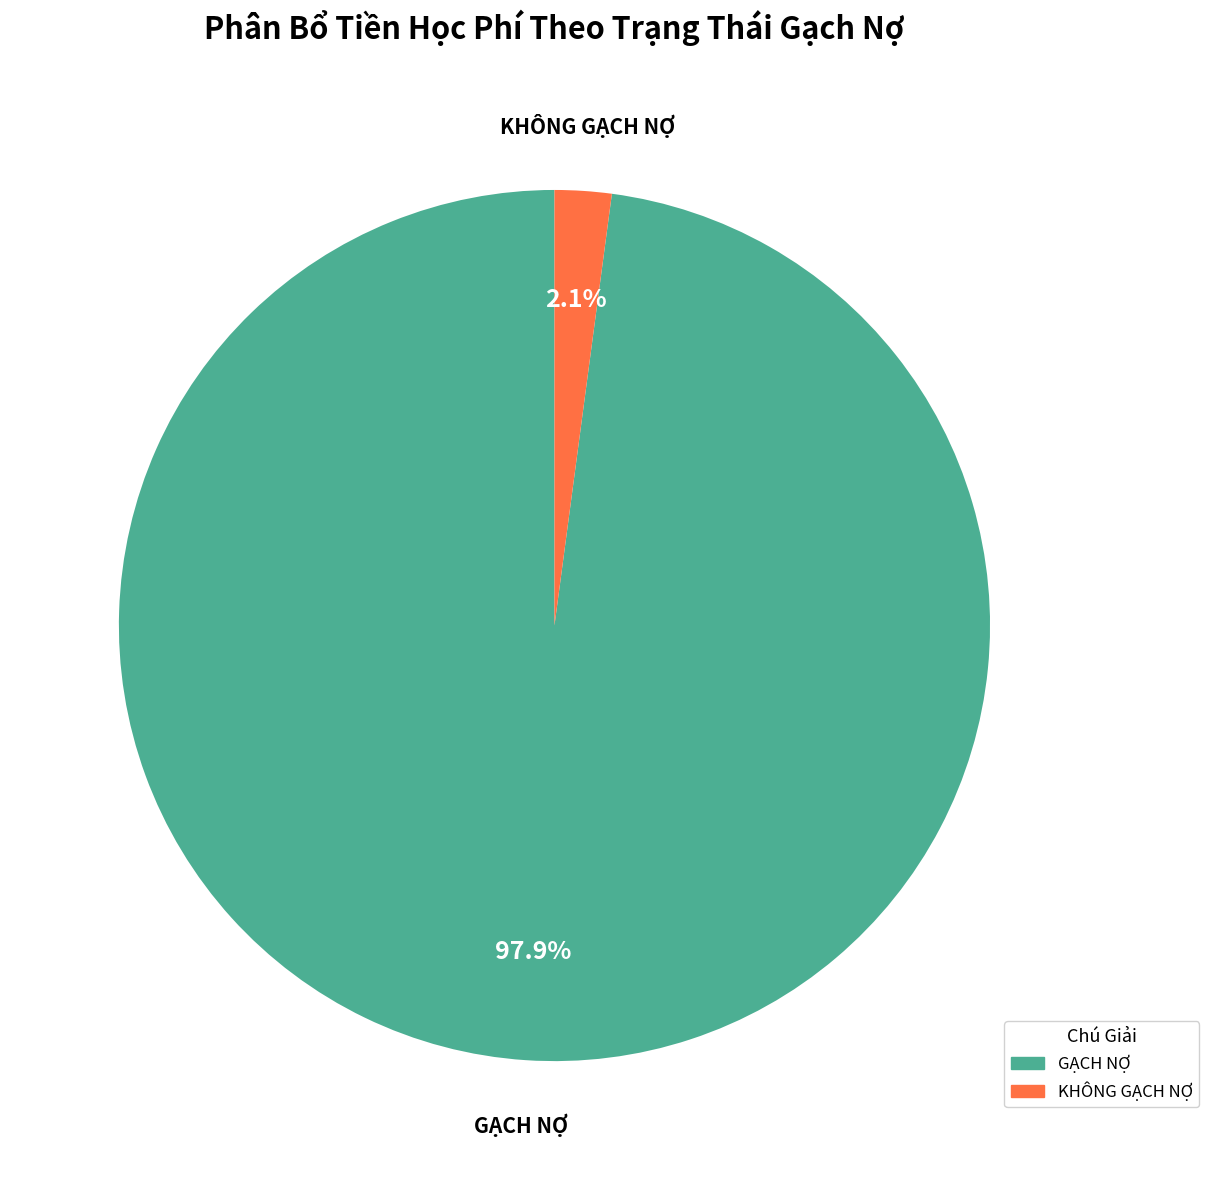

To the nearest percent, what is the average slice percentage?

50%